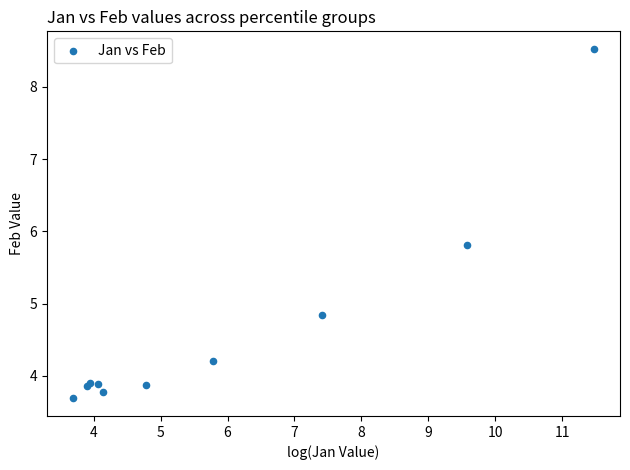

What Y value in the scatter plot is closest to 6?

5.8